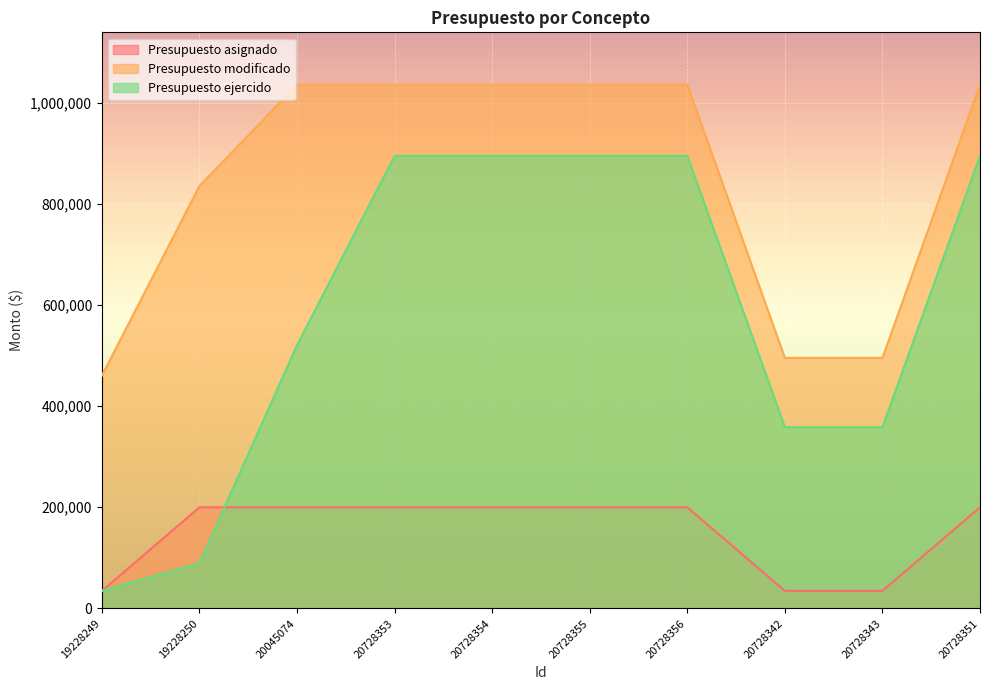

Reading left to right, list all the values displayed in this chart.

Presupuesto asignado: 34800.0	200000.0	200000.0	200000.0	200000.0	200000.0	200000.0	34800.0	34800.0	200000.0
Presupuesto modificado: 460415.2	835200.0	1035200.0	1035200.0	1035200.0	1035200.0	1035200.0	495215.2	495215.2	1035200.0
Presupuesto ejercido: 34800.0	89817.9	520508.9	894526.8	894526.8	894526.8	894526.8	358320.0	358320.0	894526.8